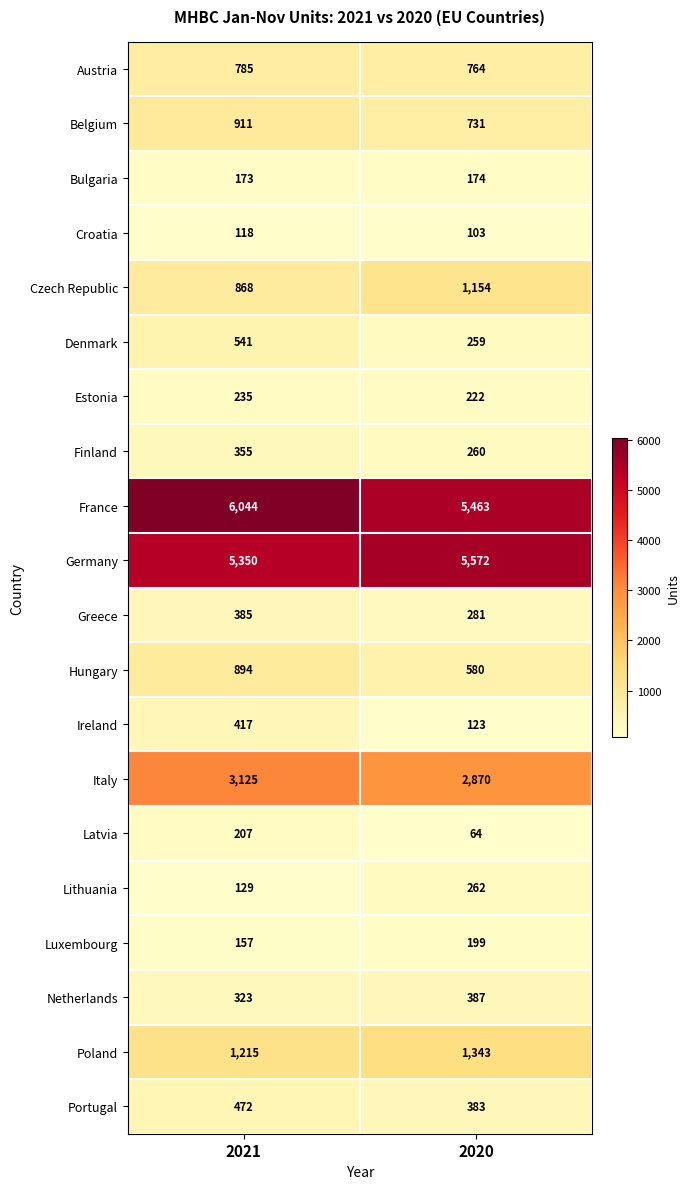

Is it true that Italy equals 5539 at 2021?

False